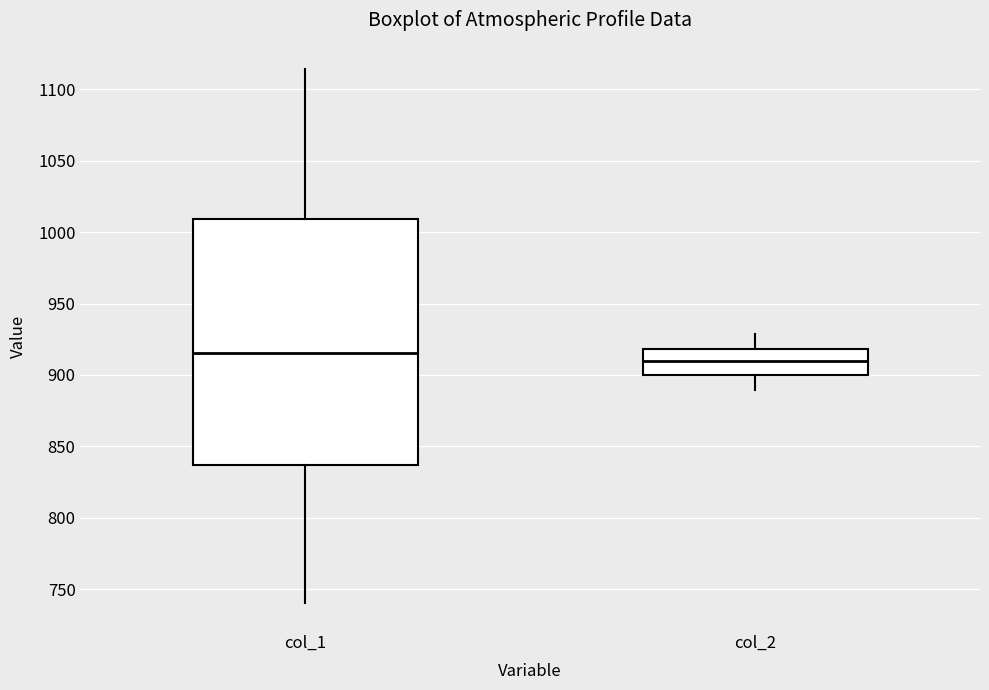

Which box has the lowest median line?

col_2